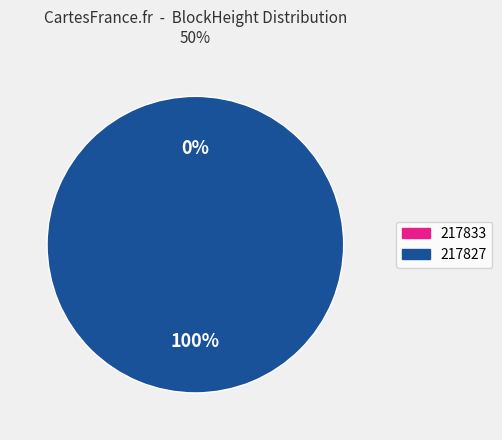

How many segments does this pie chart have?

2